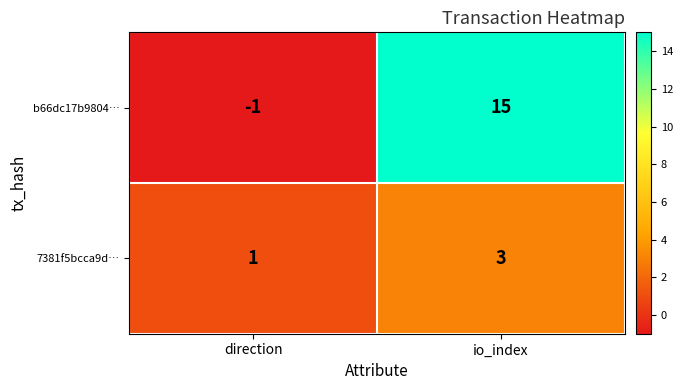

Which series has the largest total across all categories?

b66dc17b9804…